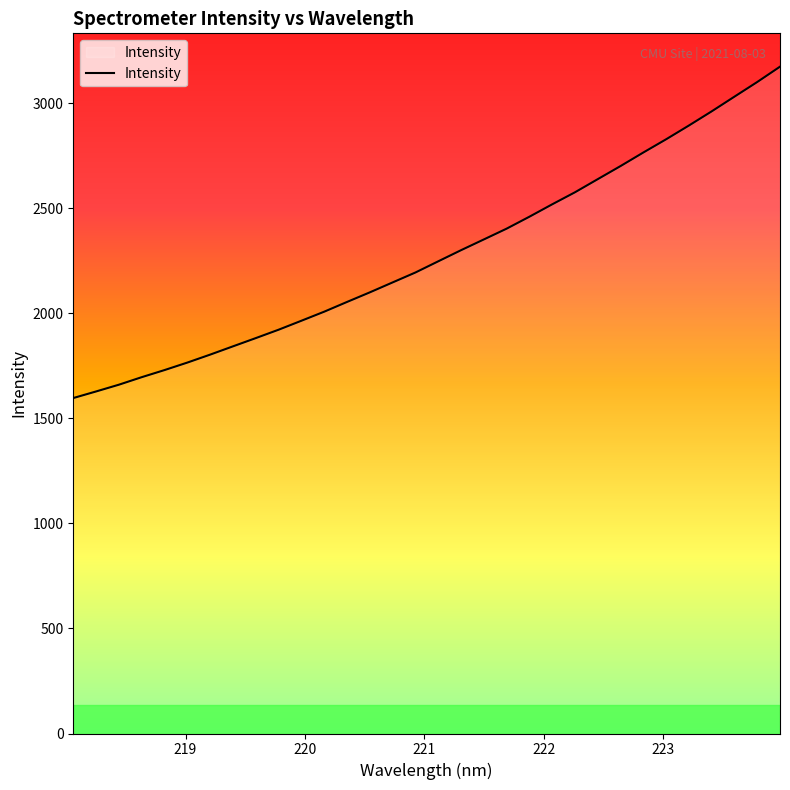

How many lines are shown in the chart?

1